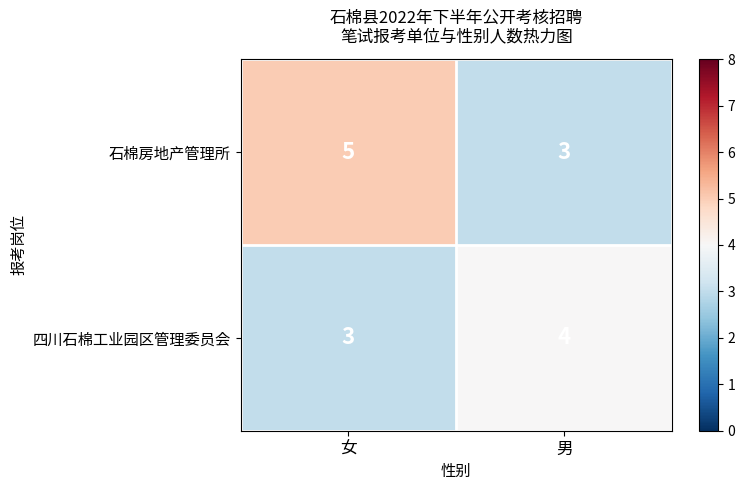

What is the average value of the 四川石棉工业园区管理委员会 series?

4